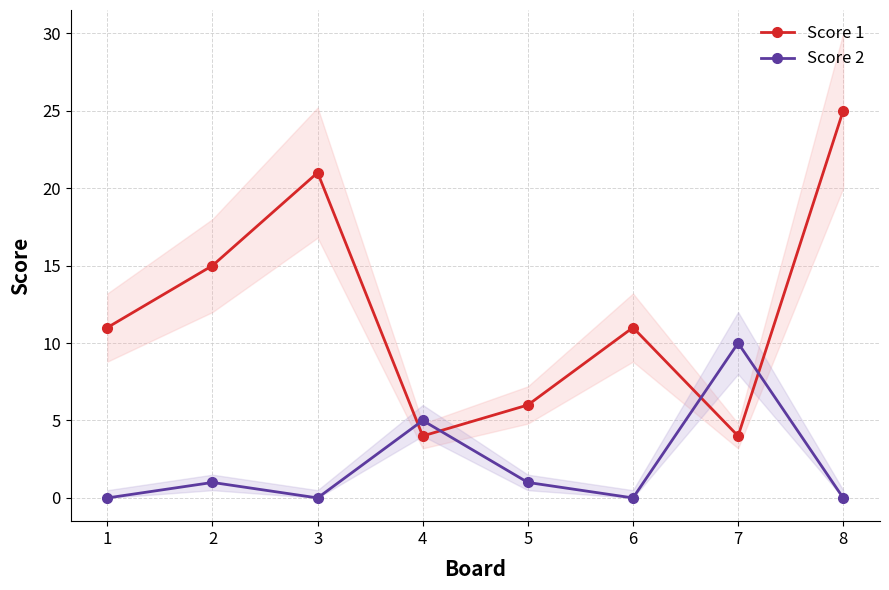

Where do Score 2 and Score 1 first cross each other?

3 and 4